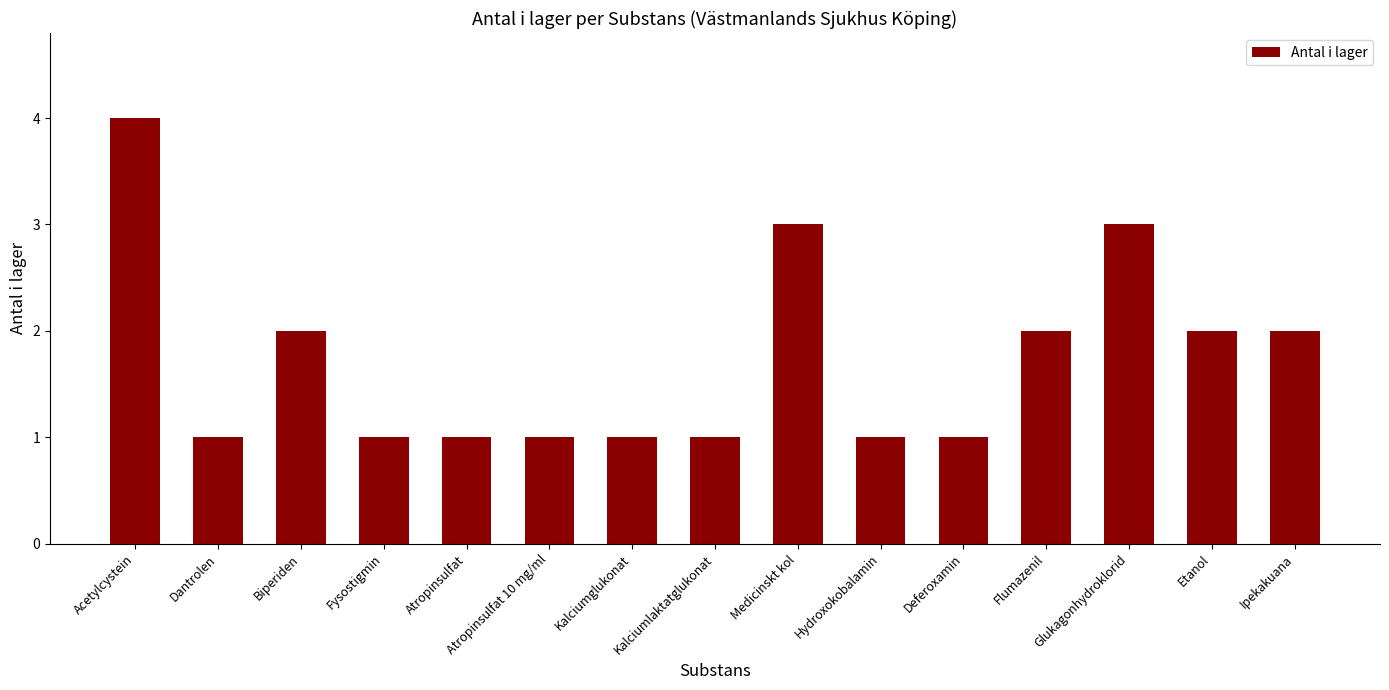

Read the value at Medicinskt kol.

3